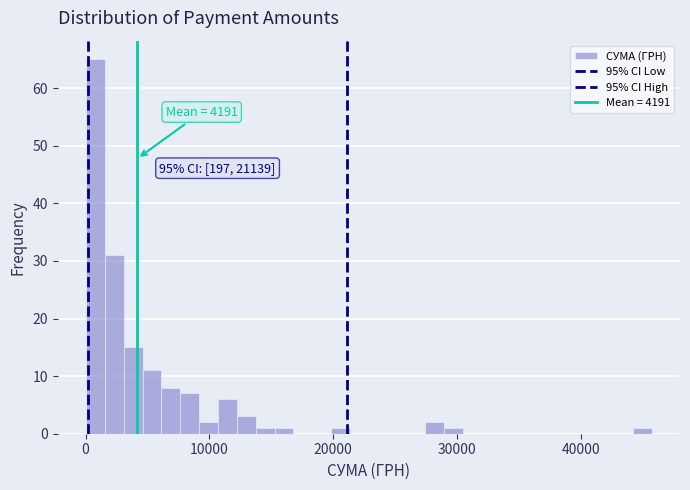

Read against the x-axis, roughly where is the centre of the tallest bar?

1000